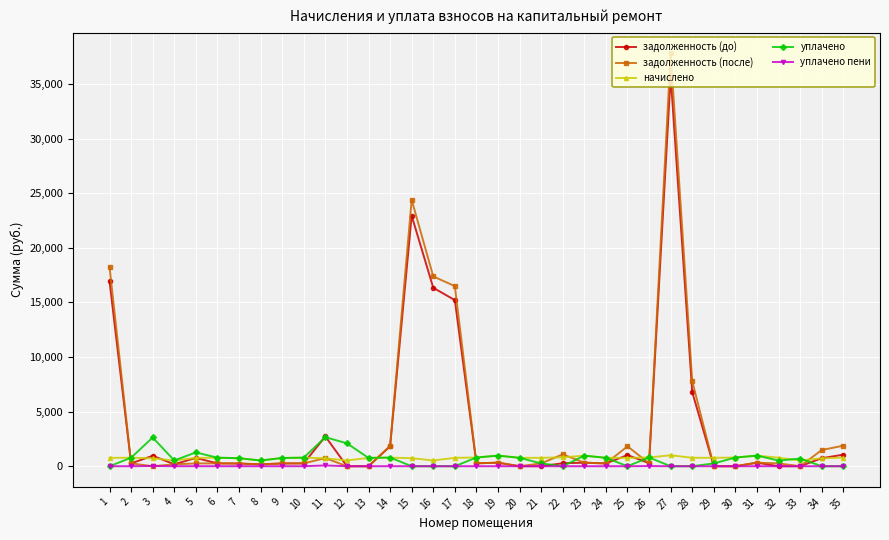

At how many categories does at least one series exceed 28828?

1